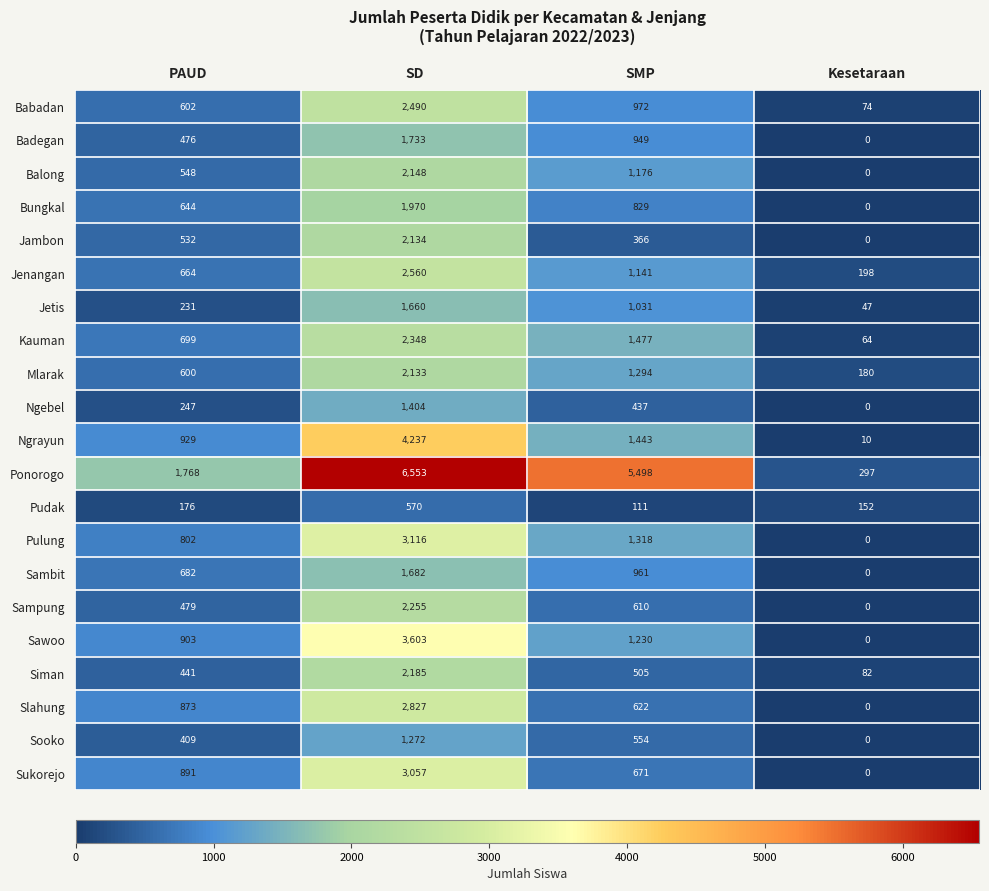

Is it true that Mlarak equals 600 at PAUD?

True